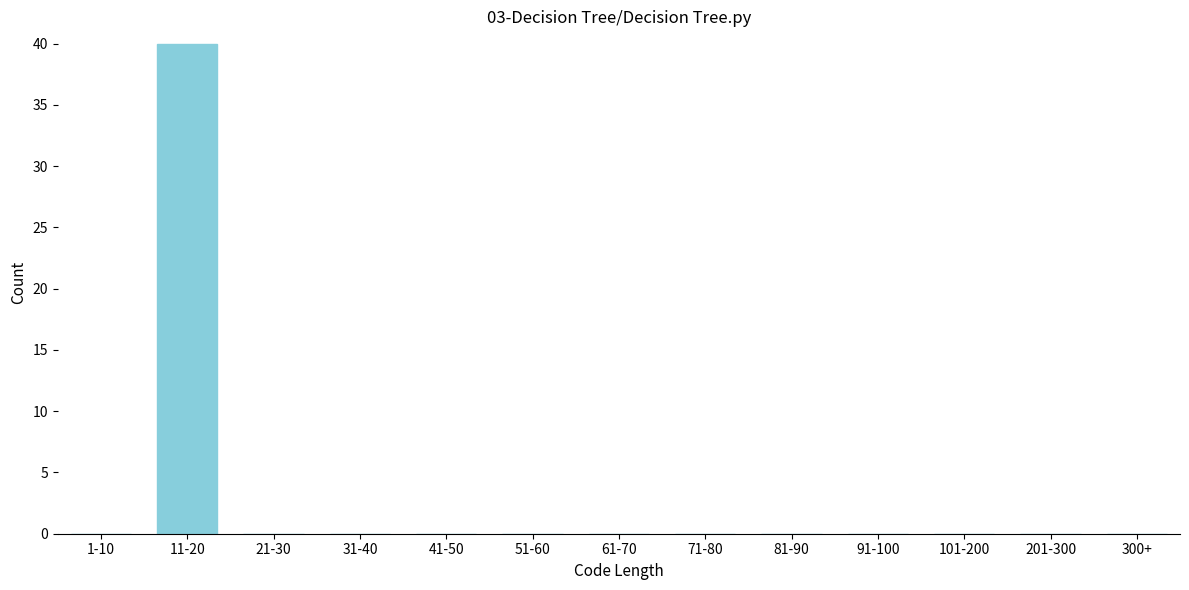

Reading right to left, transcribe all the data shown in this chart.

300+=0	201-300=0	101-200=0	91-100=0	81-90=0	71-80=0	61-70=0	51-60=0	41-50=0	31-40=0	21-30=0	11-20=40	1-10=0